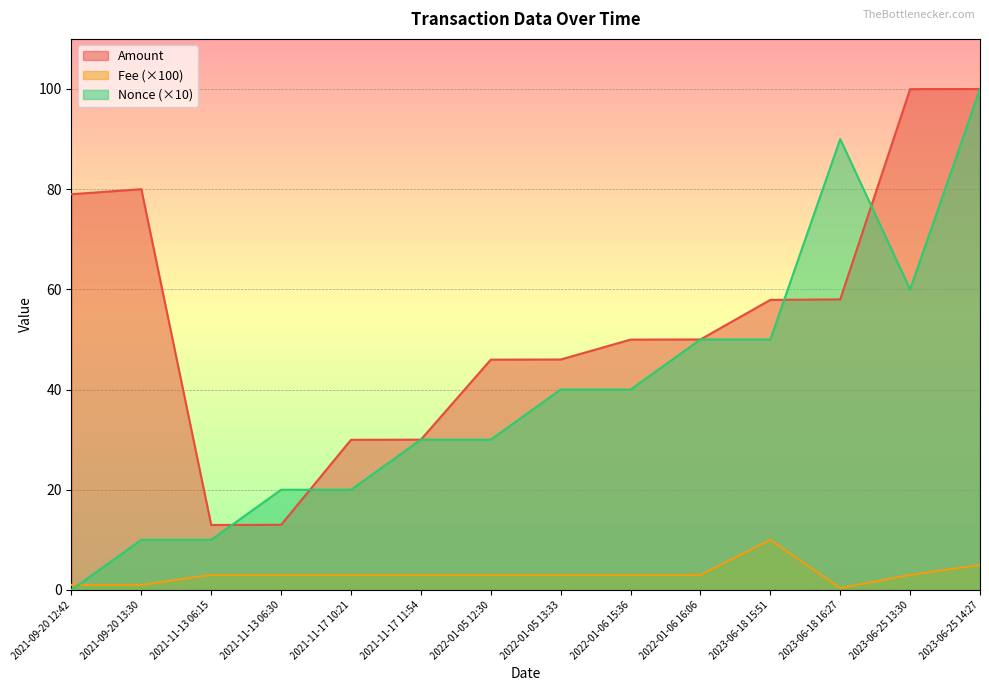

What is the label of the 4th point from the right?

2023-06-18 15:51